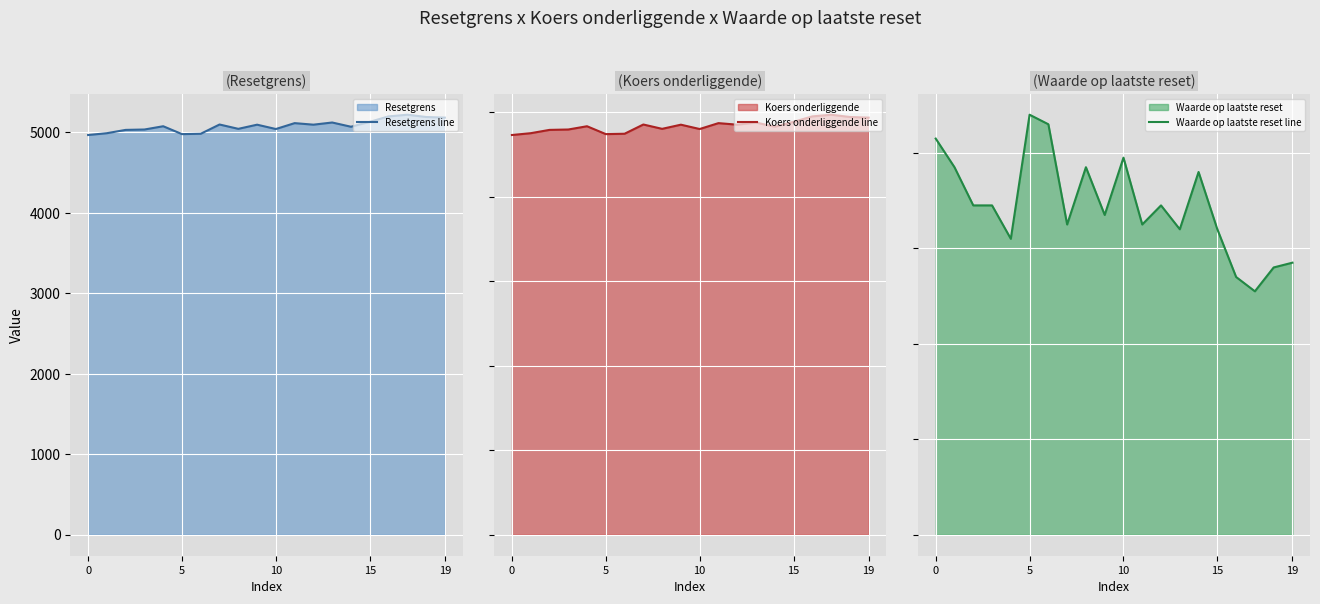

What is the difference between the maximum and minimum values in the Resetgrens line series?

252.1